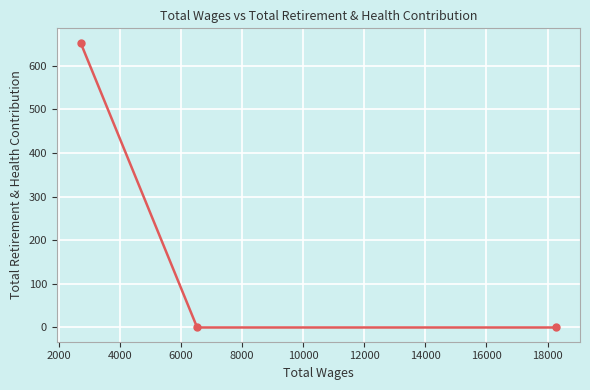

What is the sum of all values?

653